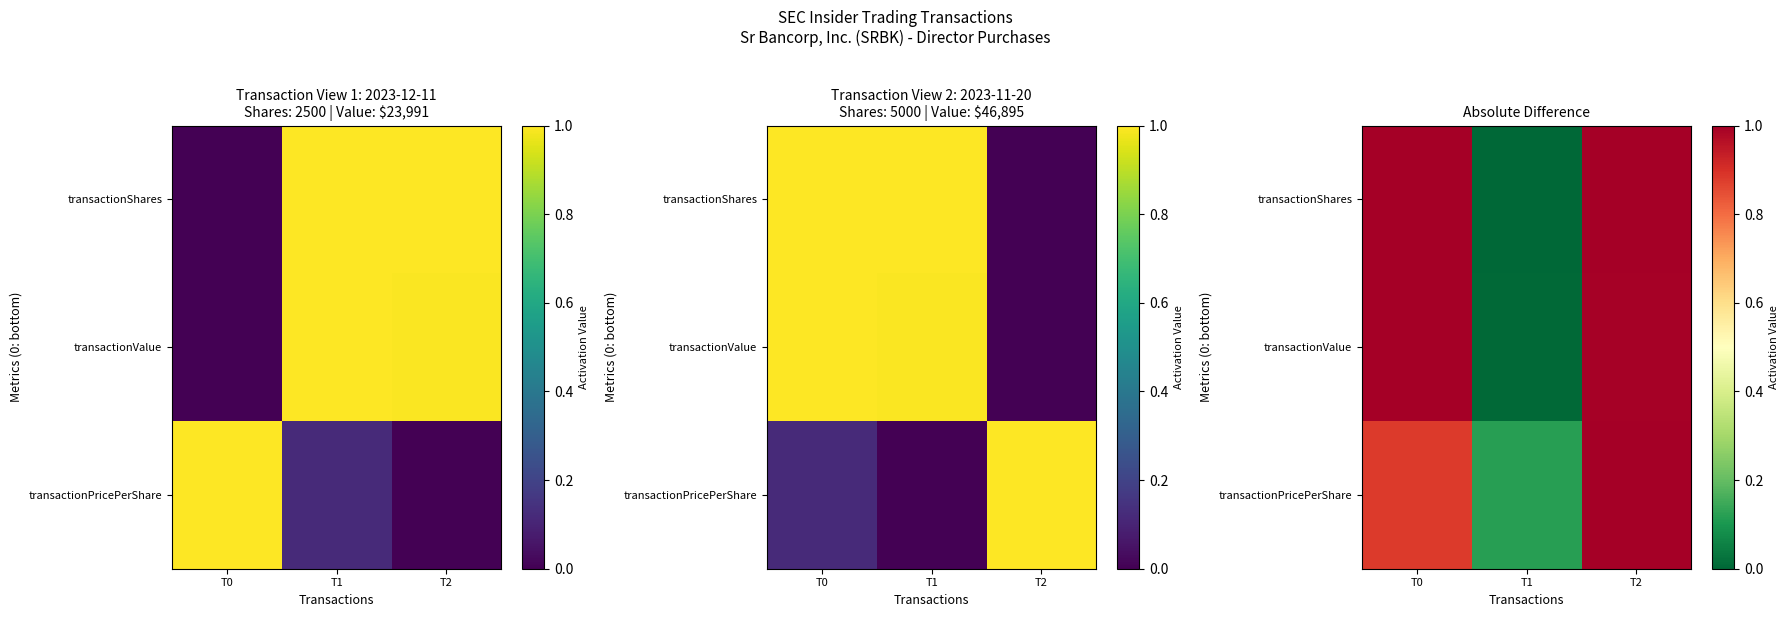

At which label is transactionShares closest to 0?

T1